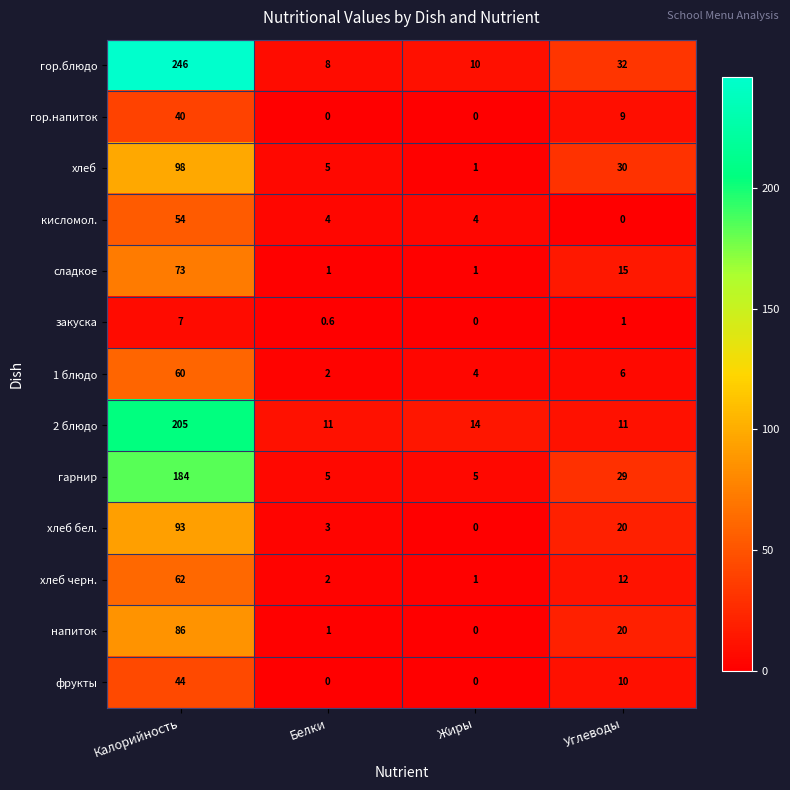

The 2 блюдо series shows 14.0 at Жиры. True or false?

True